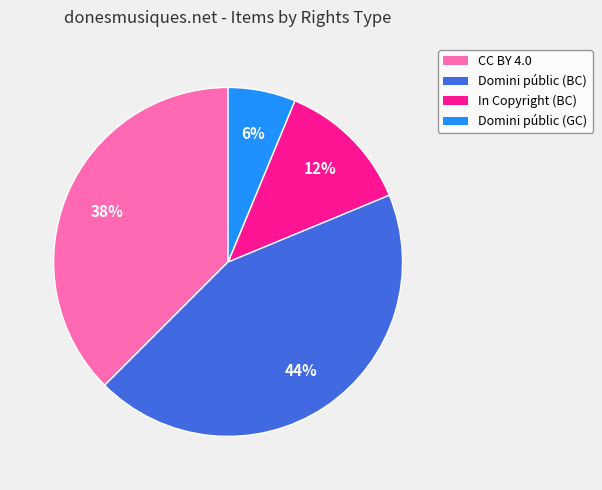

To the nearest percent, what is the average slice percentage?

25%